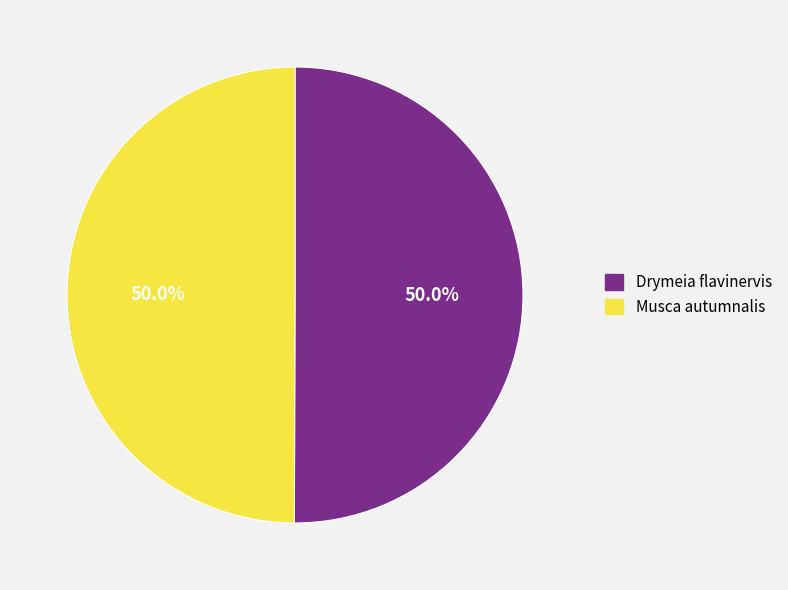

Approximately how many times larger is the value at Drymeia flavinervis compared to Musca autumnalis?

1.0